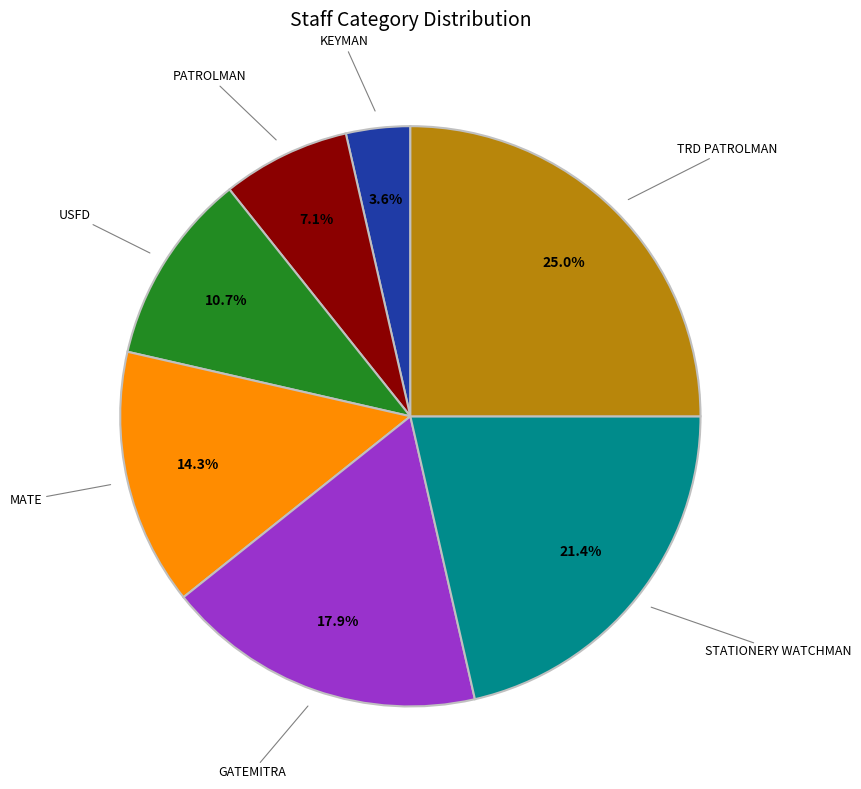

True or false: MATE accounts for 4% of the total.

False